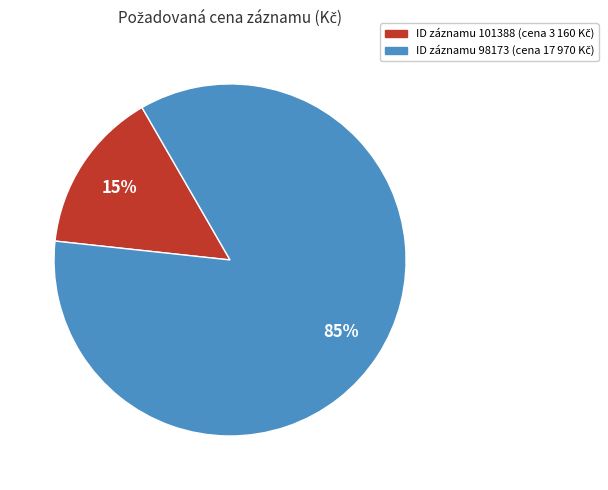

To the nearest percent, what is the difference between the largest and smallest slice percentages?

70%